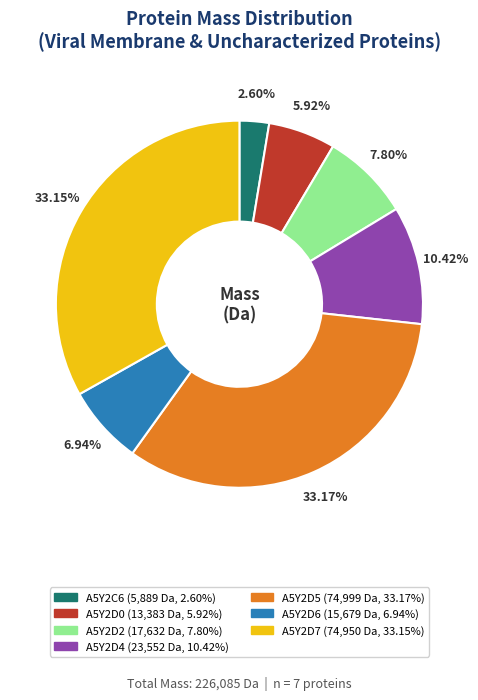

Between A5Y2D0 and A5Y2D5, which is larger?

A5Y2D5